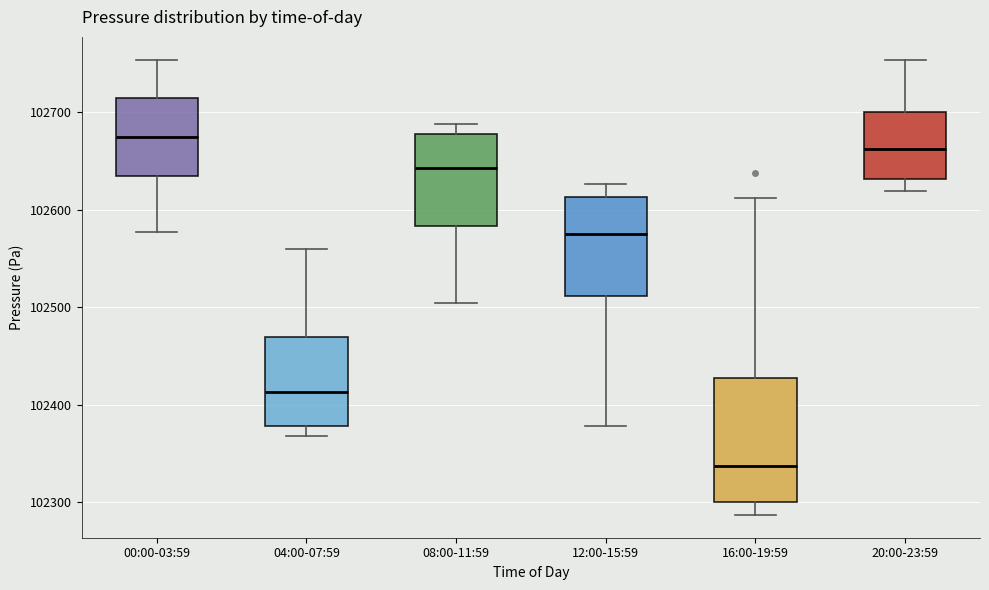

Comparing the boxes themselves (not the whiskers), which one is the tallest?

16:00-19:59